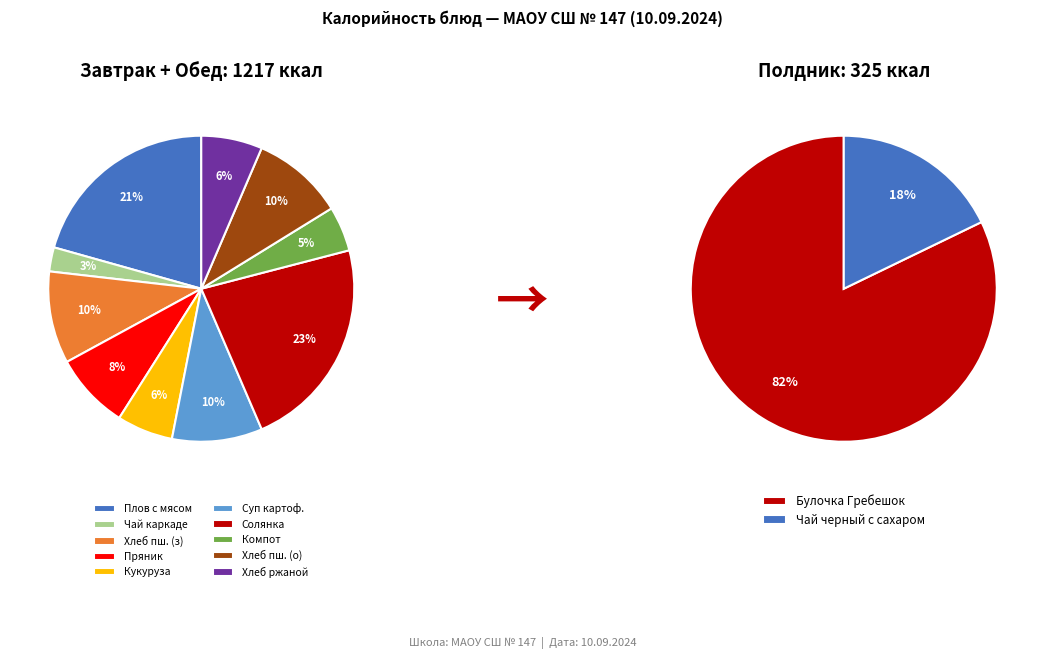

Is there any slice that represents more than half of the pie?

No